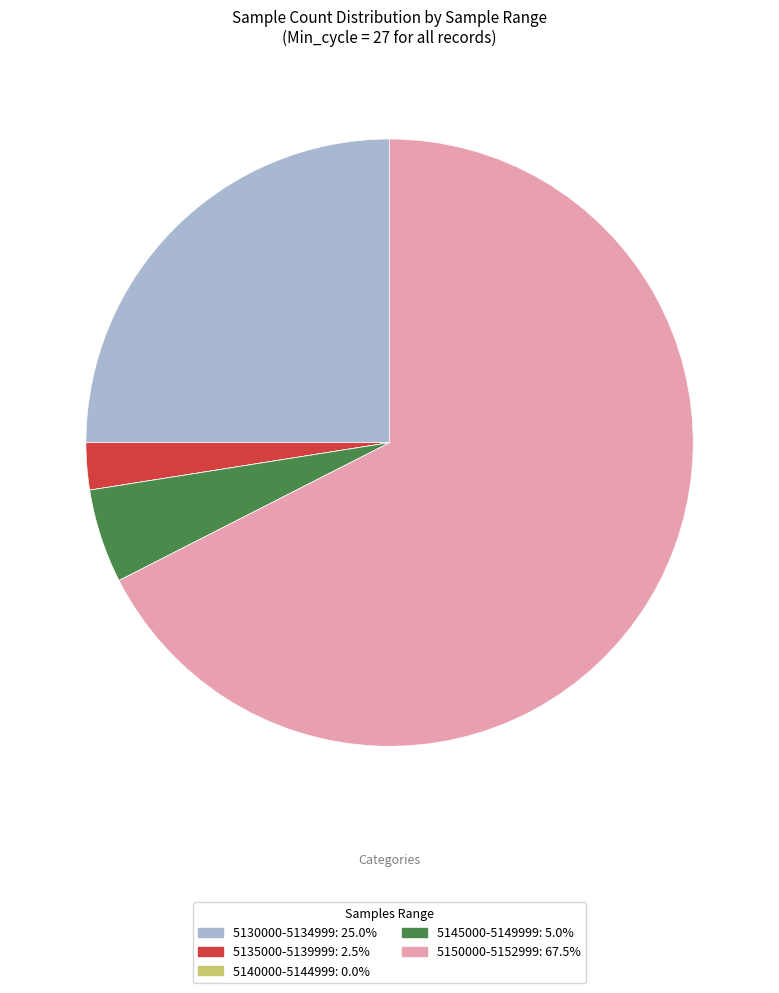

Is there any slice that represents more than half of the pie?

Yes